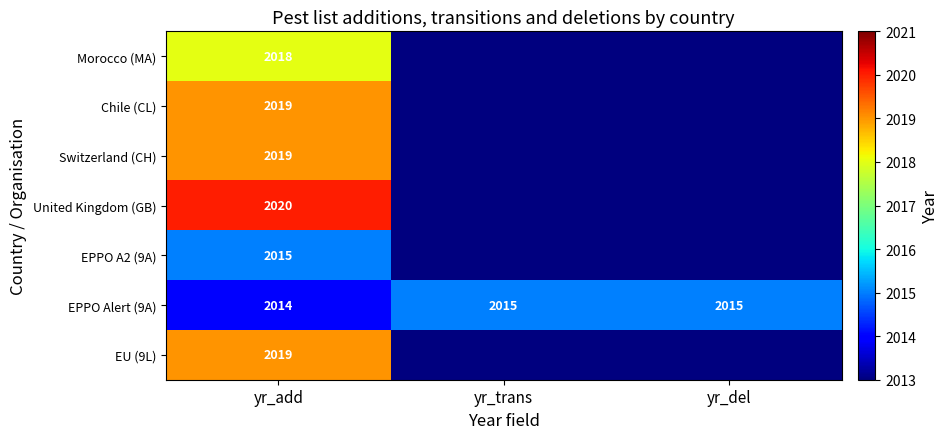

Which category has the highest value across all series?

yr_add